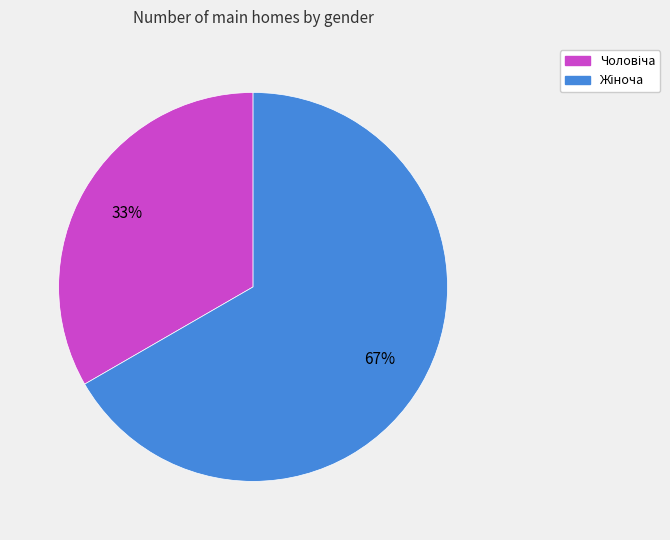

To the nearest percent, what is the average slice percentage?

50%